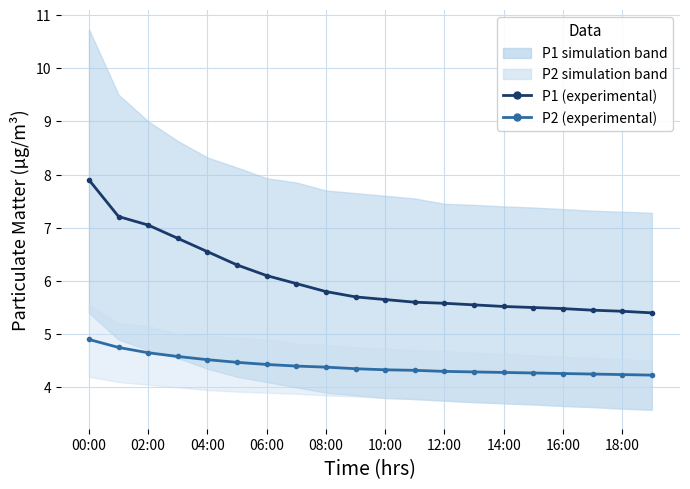

How many lines are shown in the chart?

2